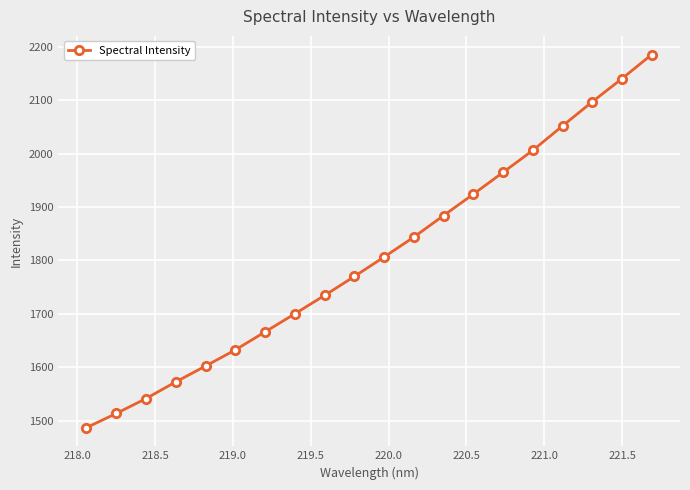

What is the minimum value shown in the chart?

1486.6